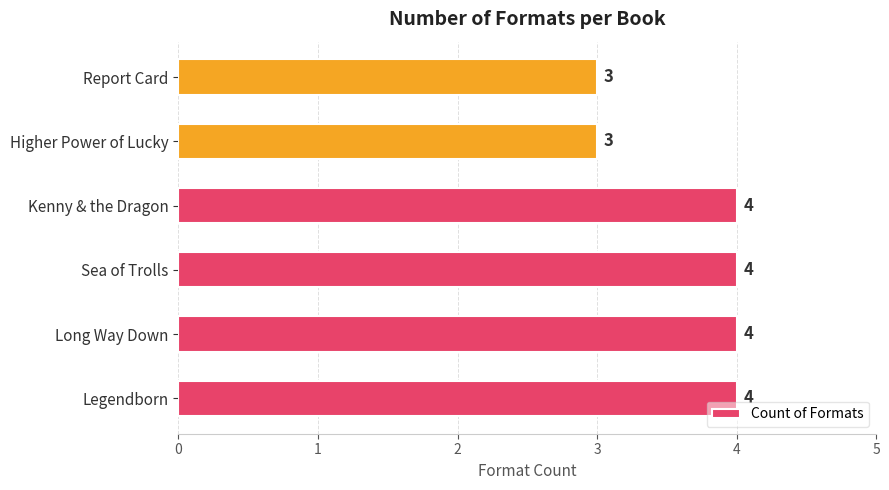

What is the sum of the values at Higher Power of Lucky and Sea of Trolls?

7